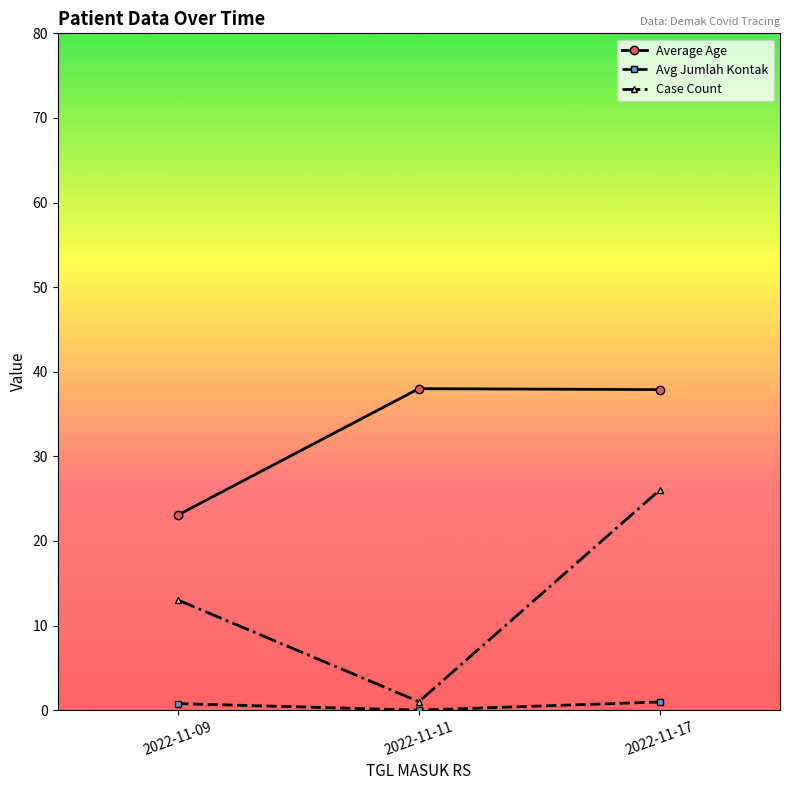

Rank the series by their maximum value, from lowest to highest.

Avg Jumlah Kontak, Case Count, Average Age